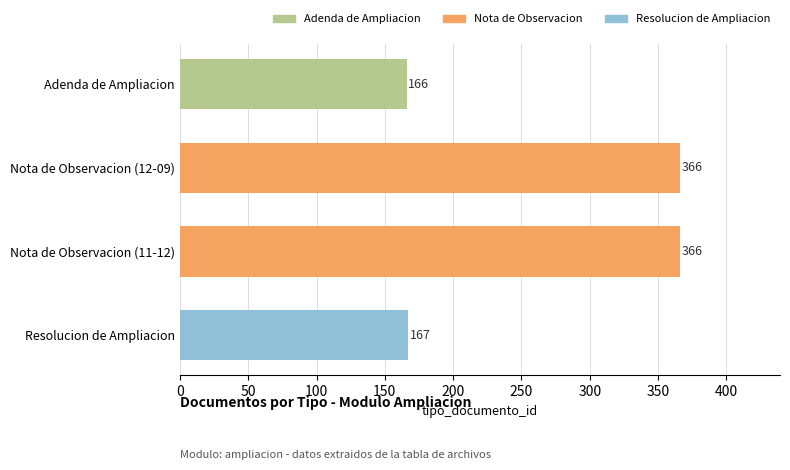

True or false: the data shows 226 at Nota de Observacion (12-09).

False